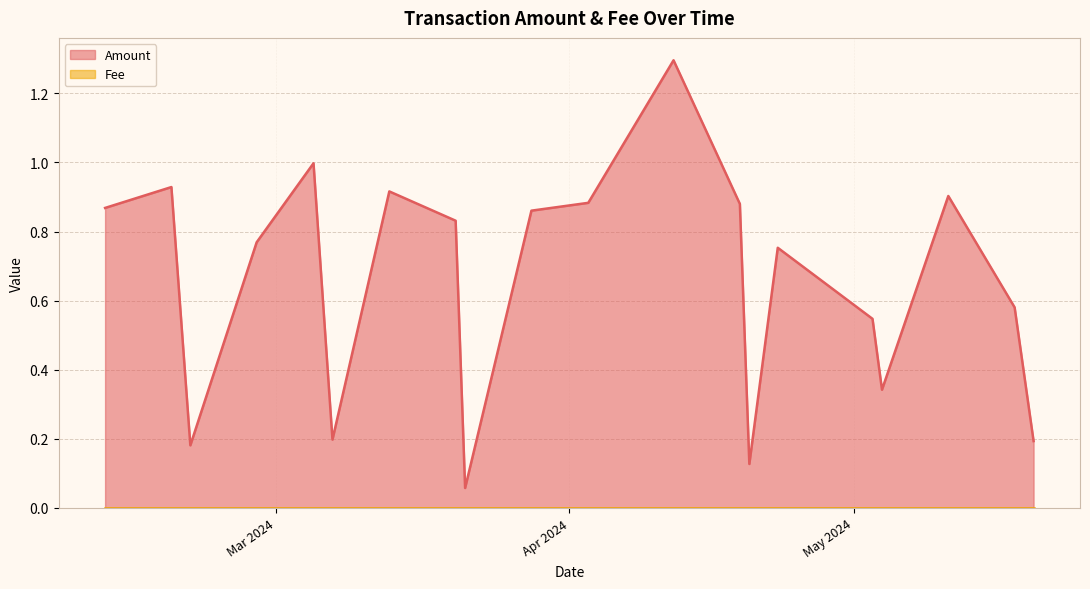

Which series has the largest total across all categories?

Amount